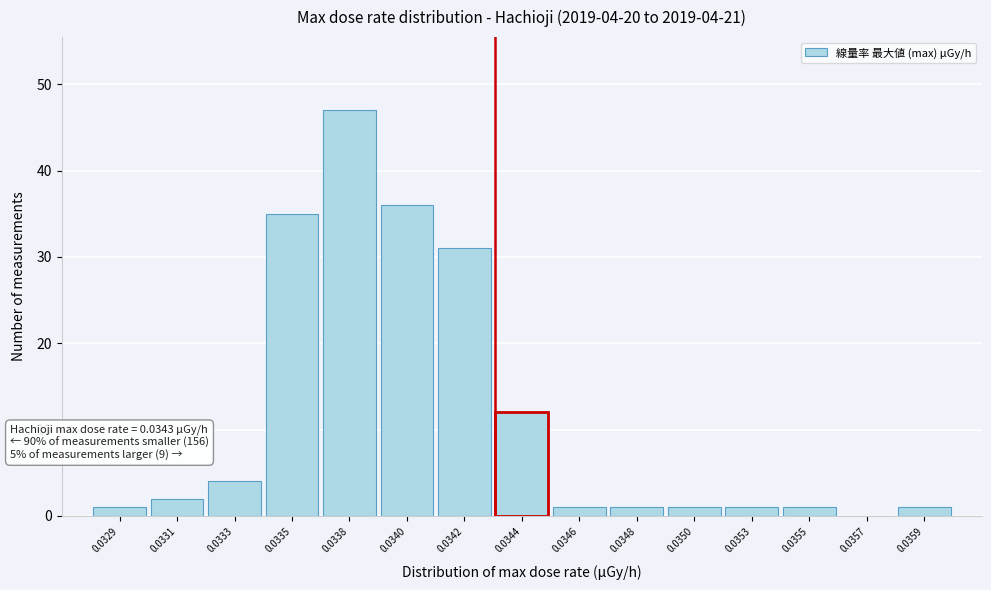

Reading left to right, what are all the values shown in this chart?

0.0329=1	0.0331=2	0.0333=4	0.0335=35	0.0338=47	0.0340=36	0.0342=31	0.0344=12	0.0346=1	0.0348=1	0.0350=1	0.0353=1	0.0355=1	0.0357=0	0.0359=1